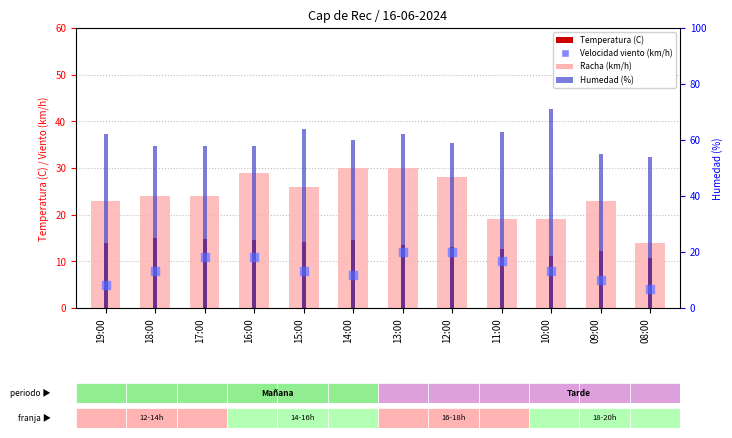

Which series has the largest total across all categories?

Humedad (%)